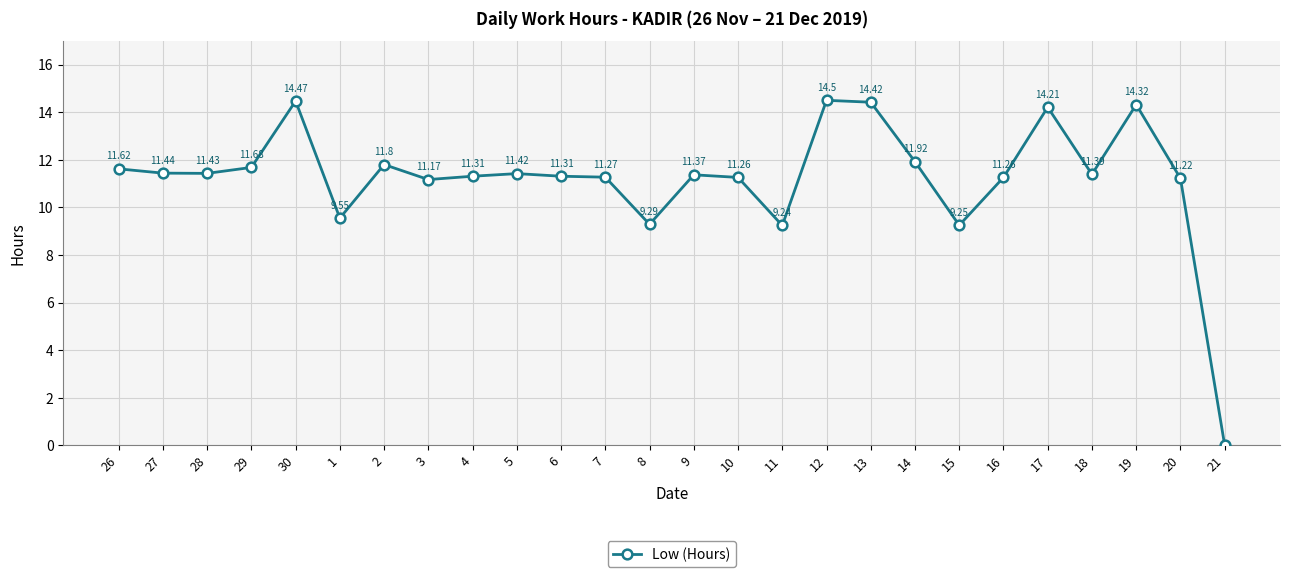

At which category does the data reach its first local peak?

30